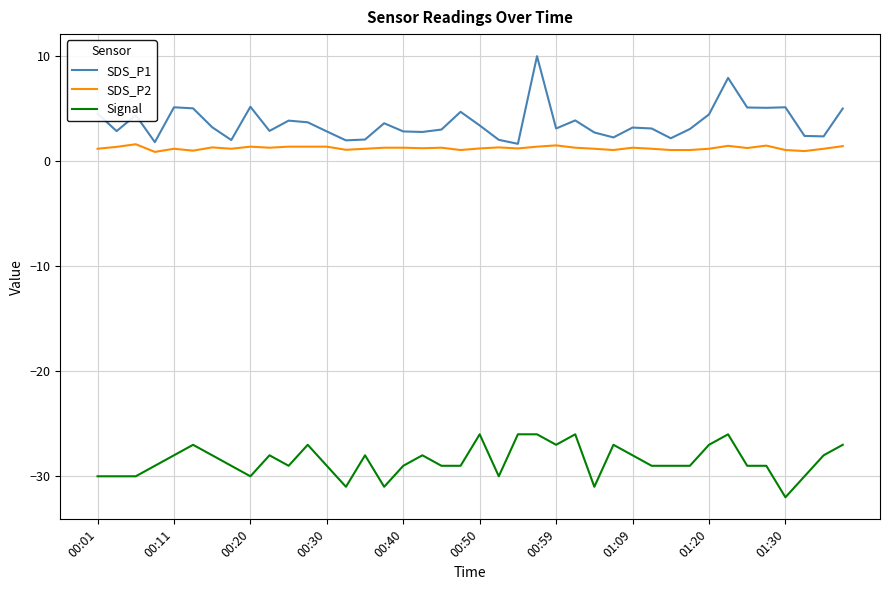

Which series has the widest spread of values?

SDS_P1